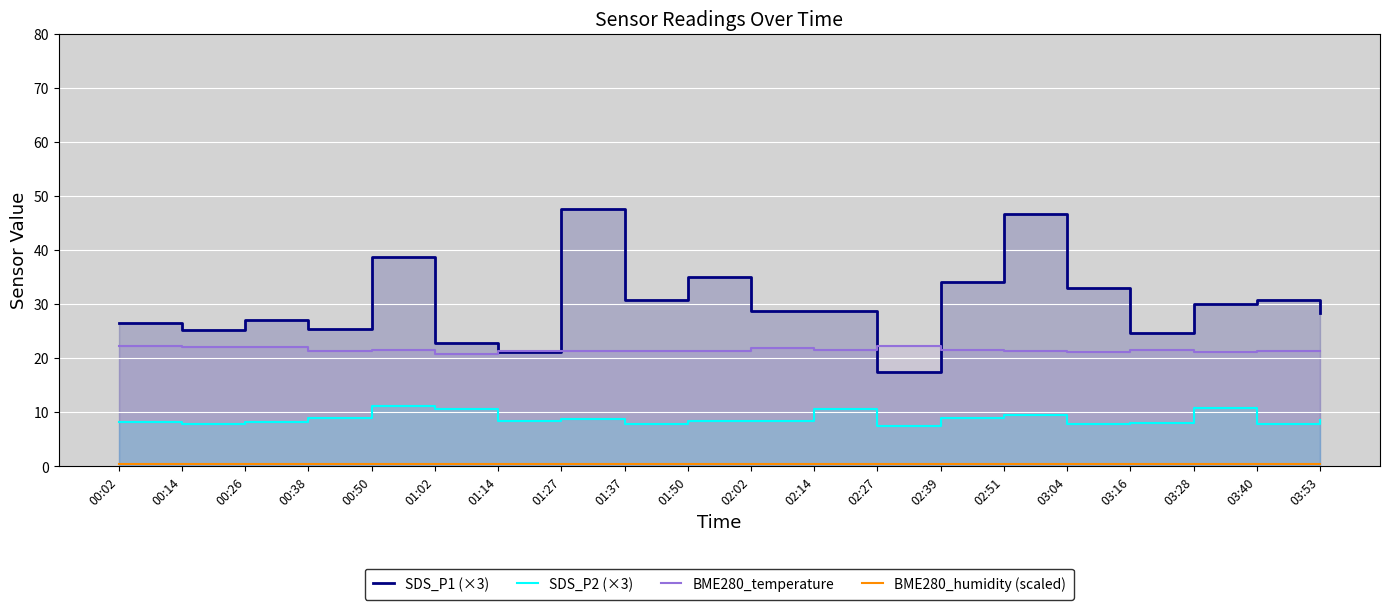

True or false: BME280_humidity (scaled) and SDS_P1 (×3) cross at least once.

False